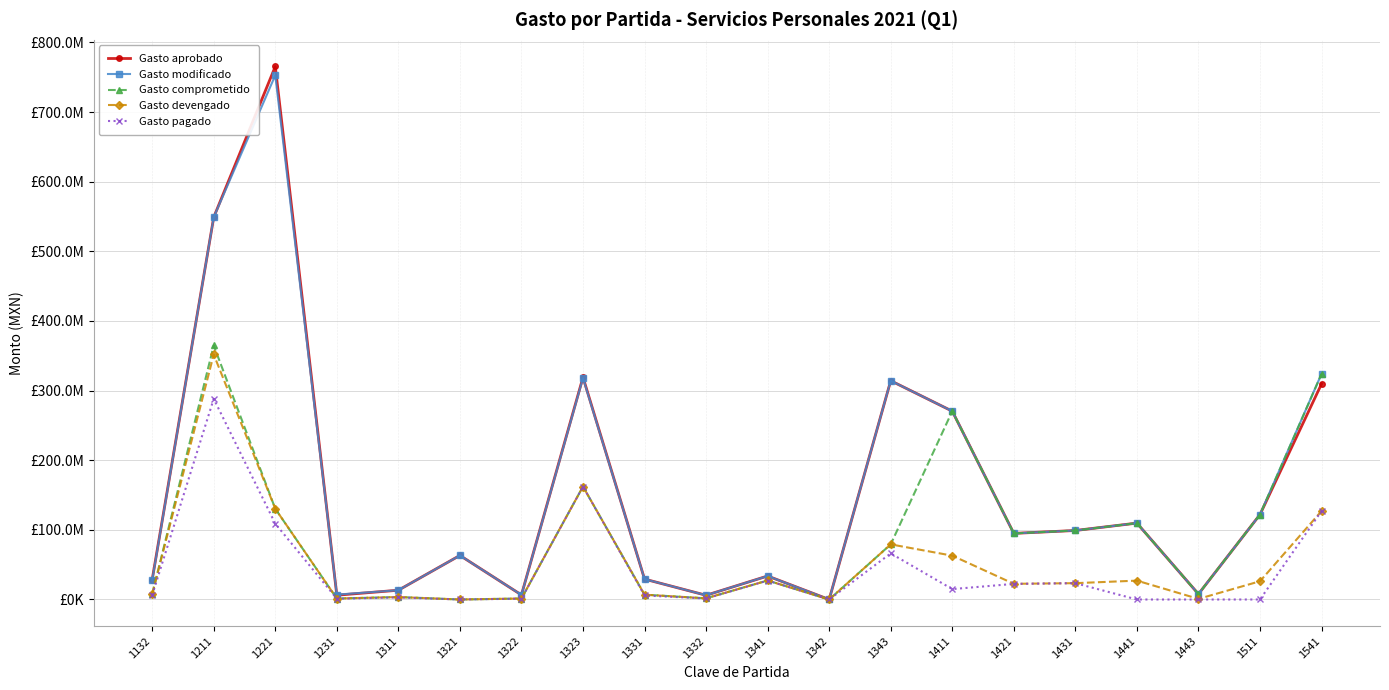

What is the value of the Gasto aprobado point at the 12th from the left?

2000